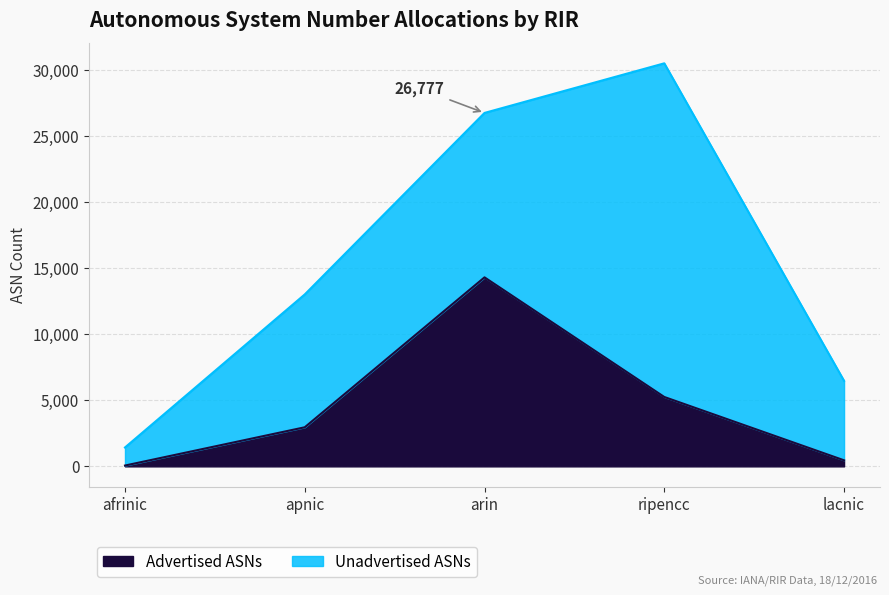

True or false: there are more than 2 points higher than both neighbors.

False